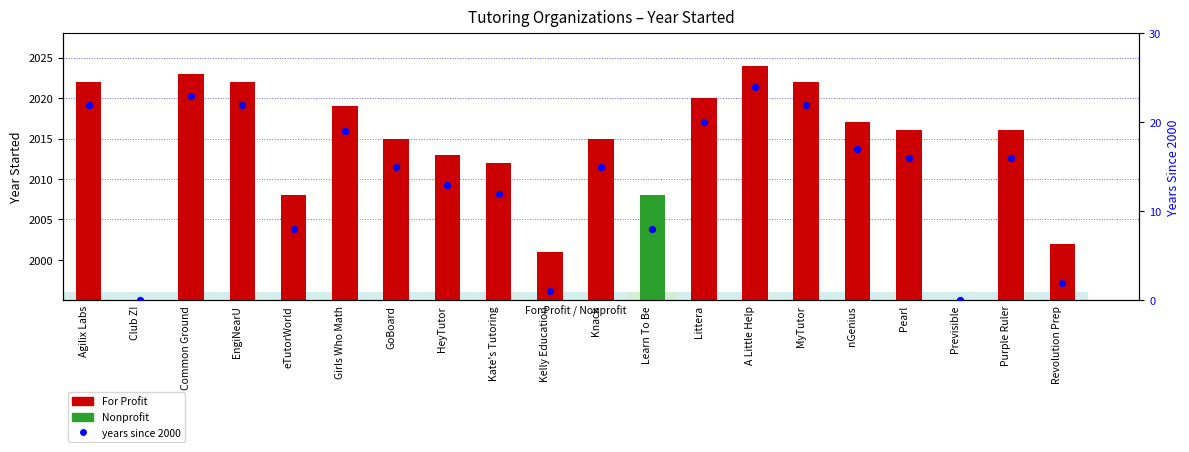

At how many categories does at least one series exceed 1022?

18